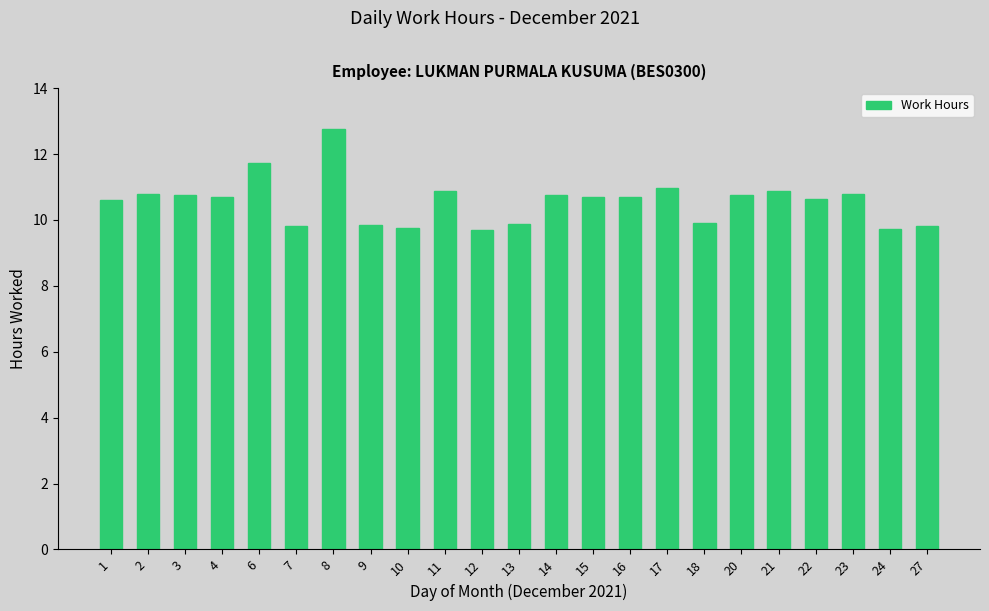

What is the maximum value shown in the chart?

12.8